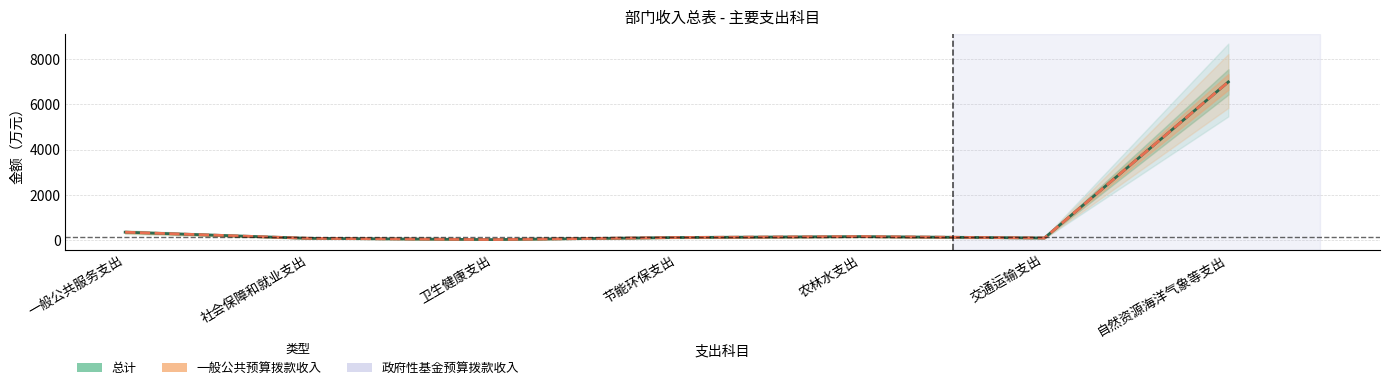

At which category does the chart reach its minimum across all series?

卫生健康支出